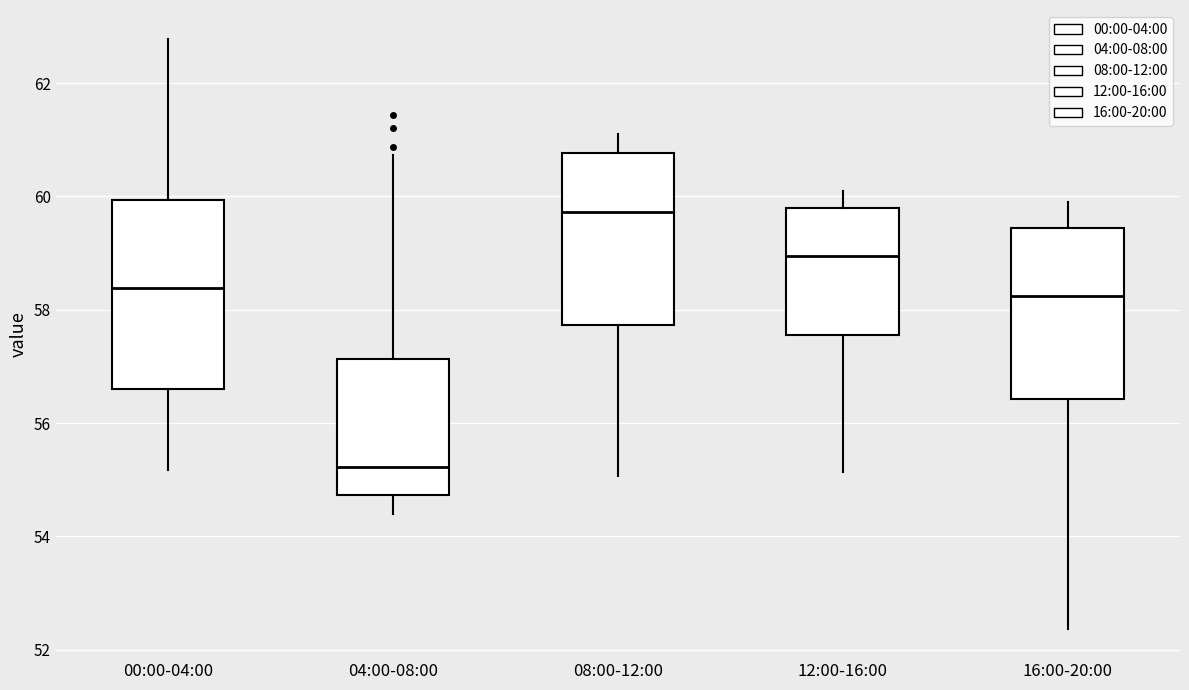

Reading left to right, read every box against the y-axis: the position of its median line, the range the box covers, and the ends of its whiskers. The values are not printed on the chart, so give them approximately, as read against the axis.

00:00-04:00: median 58.4, box 56.6 to 60.0, whiskers 55.2 to 62.8
04:00-08:00: median 55.2, box 54.8 to 57.2, whiskers 54.4 to 60.8
08:00-12:00: median 59.8, box 57.8 to 60.8, whiskers 55.0 to 61.2
12:00-16:00: median 59.0, box 57.6 to 59.8, whiskers 55.2 to 60.2
16:00-20:00: median 58.2, box 56.4 to 59.4, whiskers 52.4 to 60.0